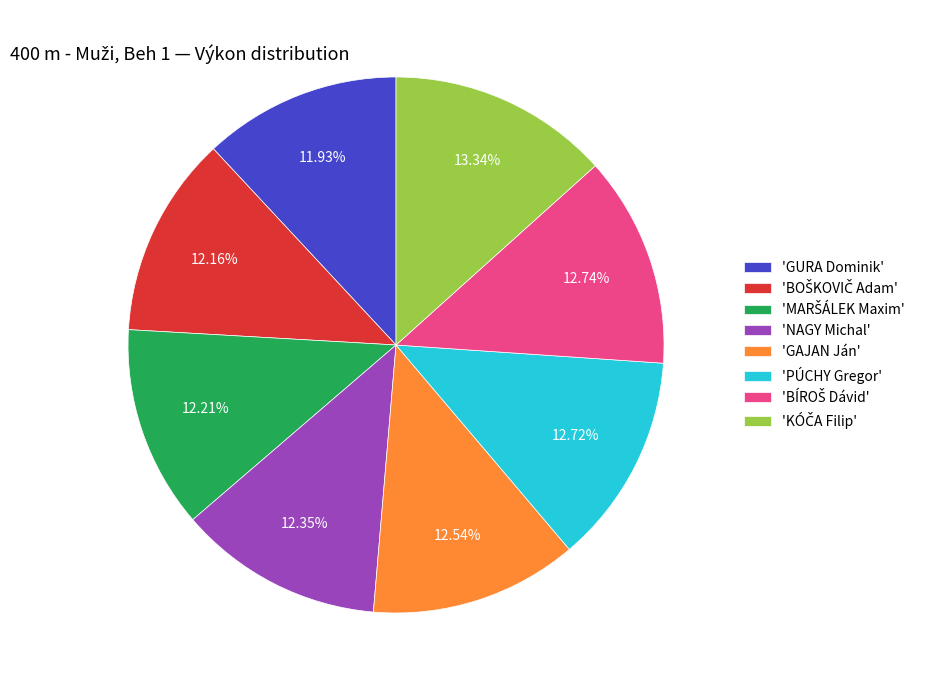

To the nearest percent, what is the difference between the largest and smallest slice percentages?

1%